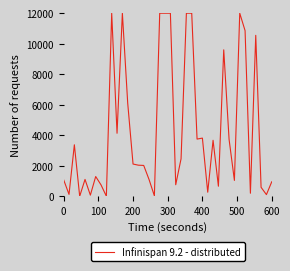

How many lines are shown in the chart?

1